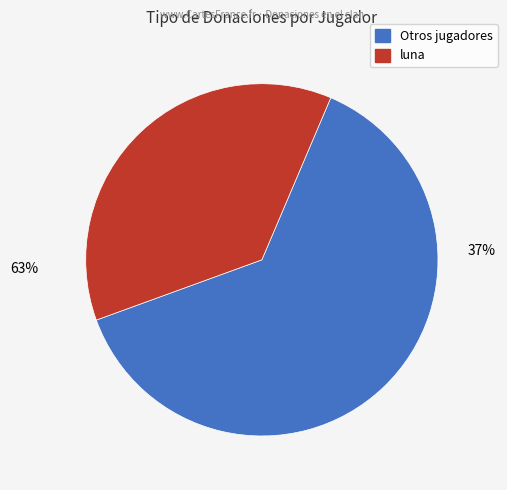

How much of the chart is everything except luna (34)?

63.0%